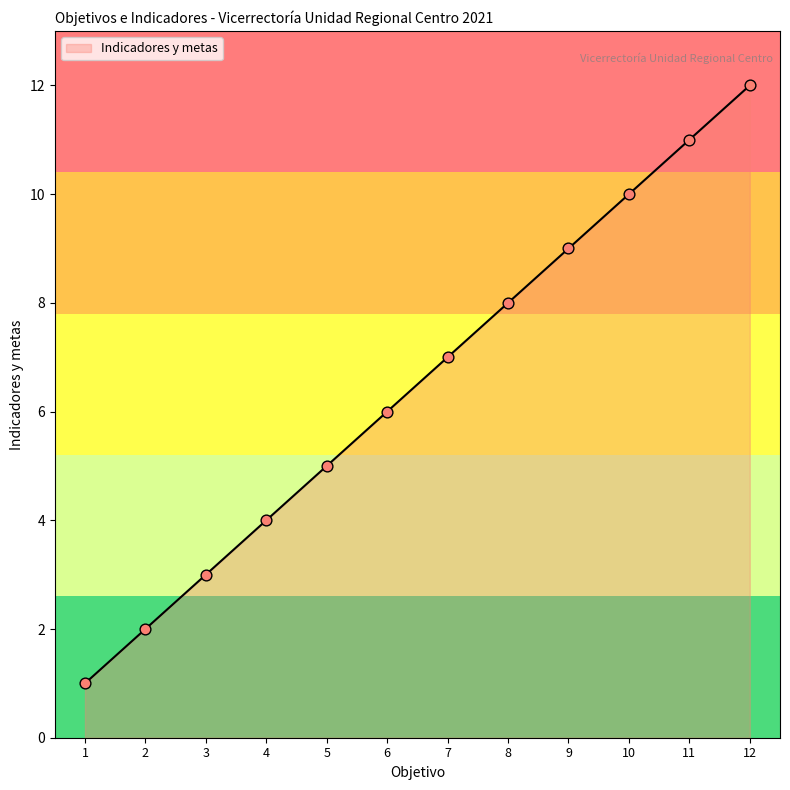

Approximately how many times larger is the value at 4 compared to 8?

0.5